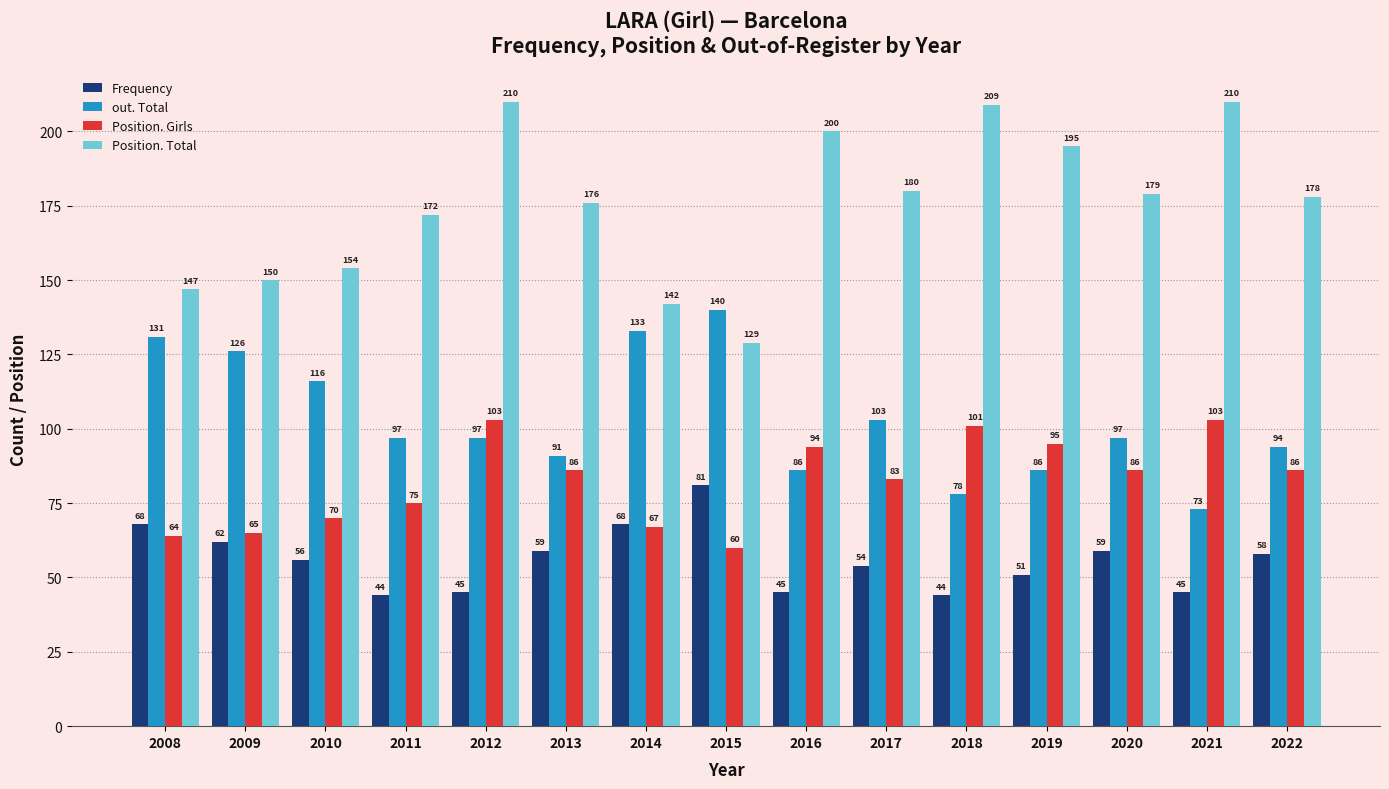

Are the bars horizontal?

No